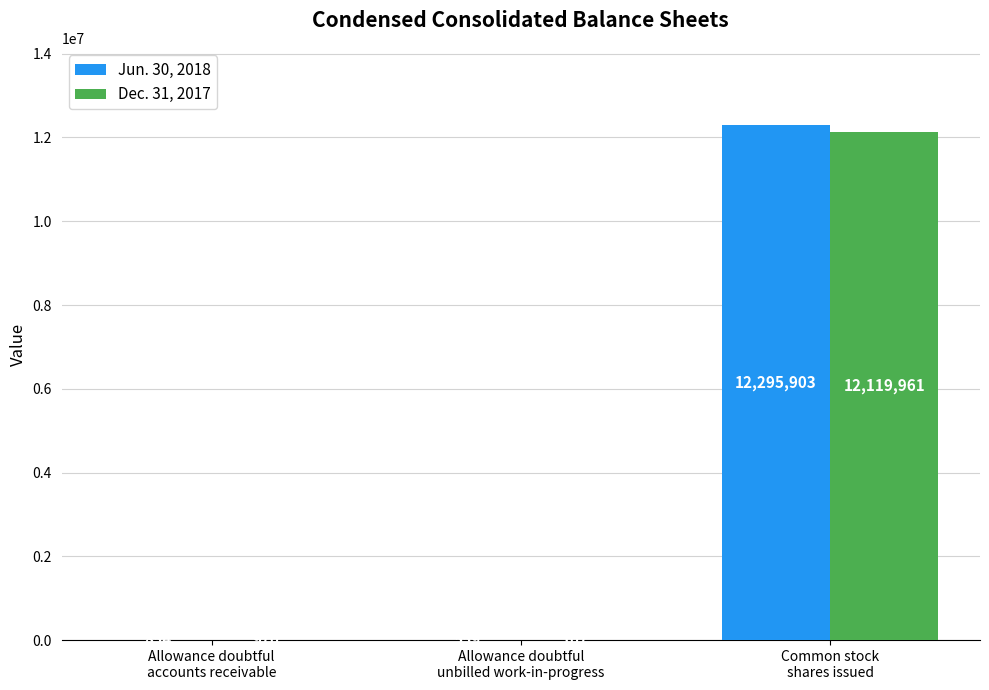

What is the highest value of the Dec. 31, 2017 series?

12119961